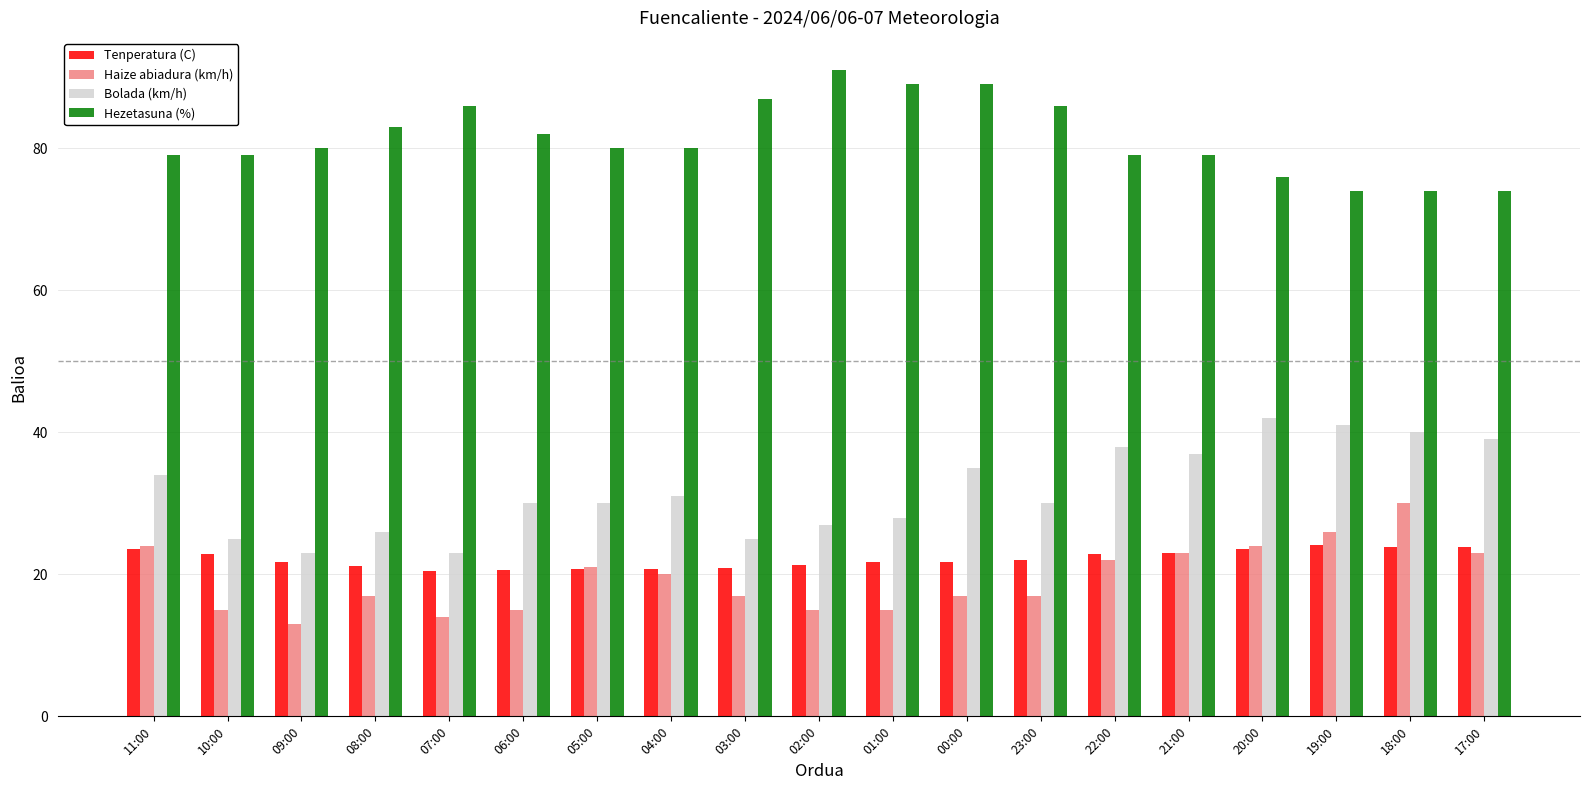

What is the difference between the Hezetasuna (%) values at 08:00 and 10:00?

4.0